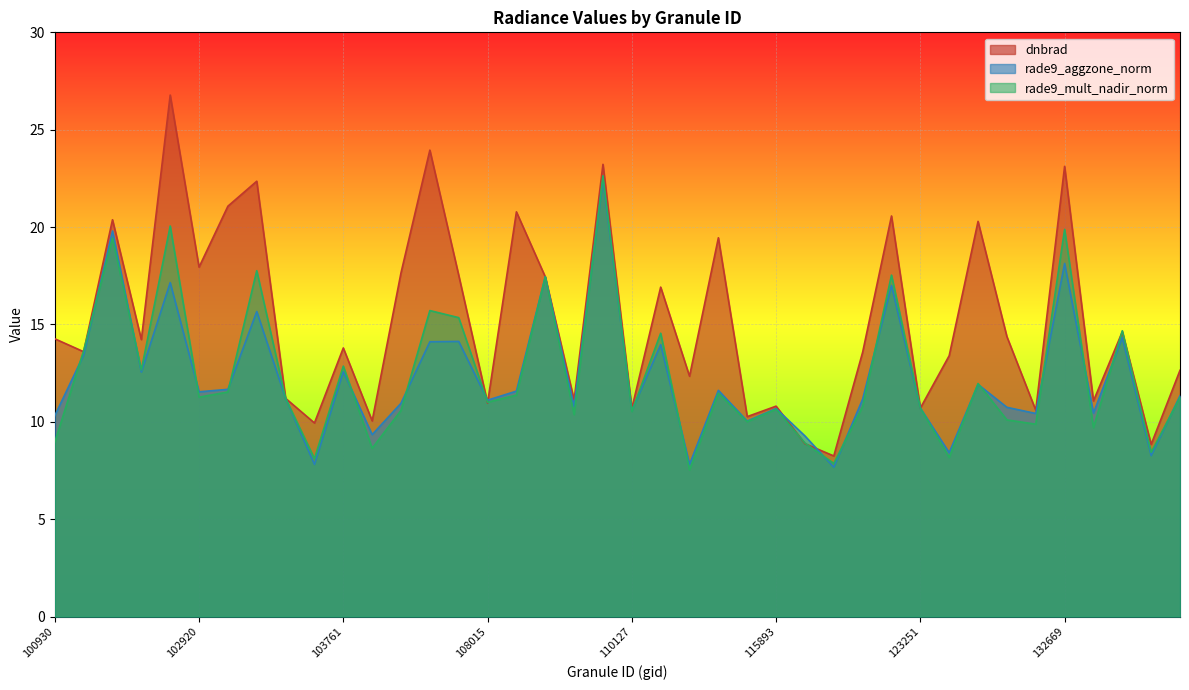

What is the sum of the rade9_aggzone_norm values at 103032 and 104355?

25.8